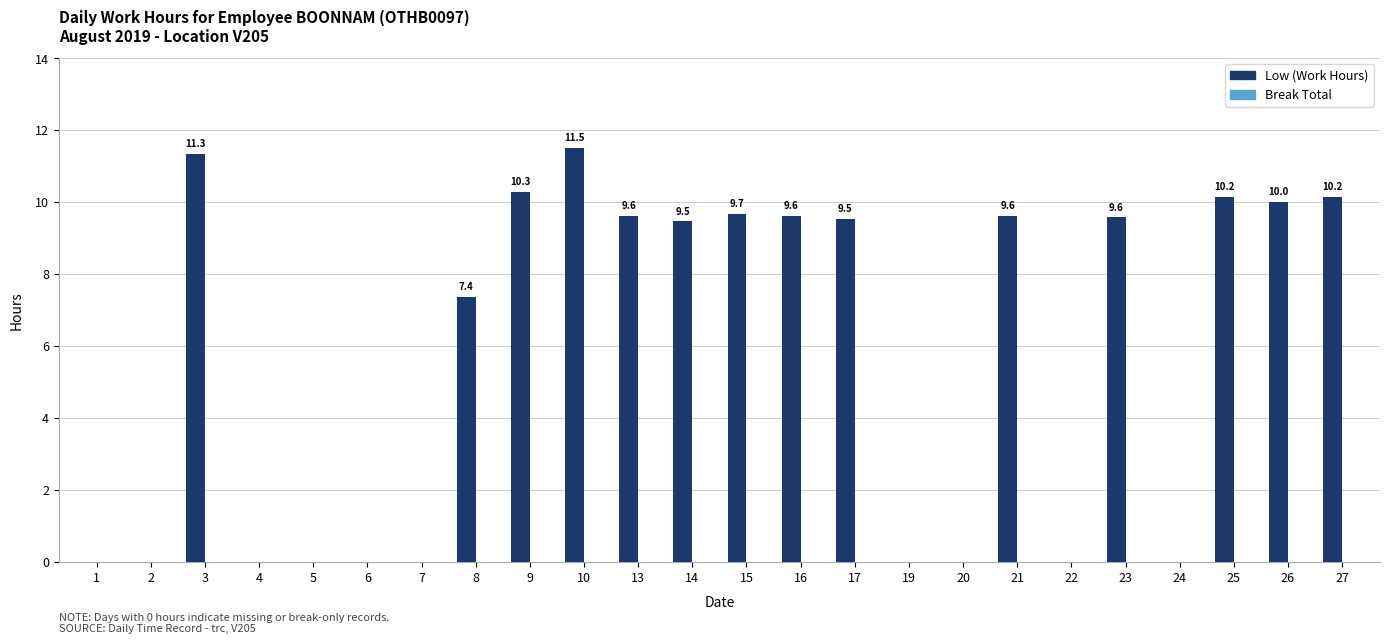

At which label is the value closest to 5?

8